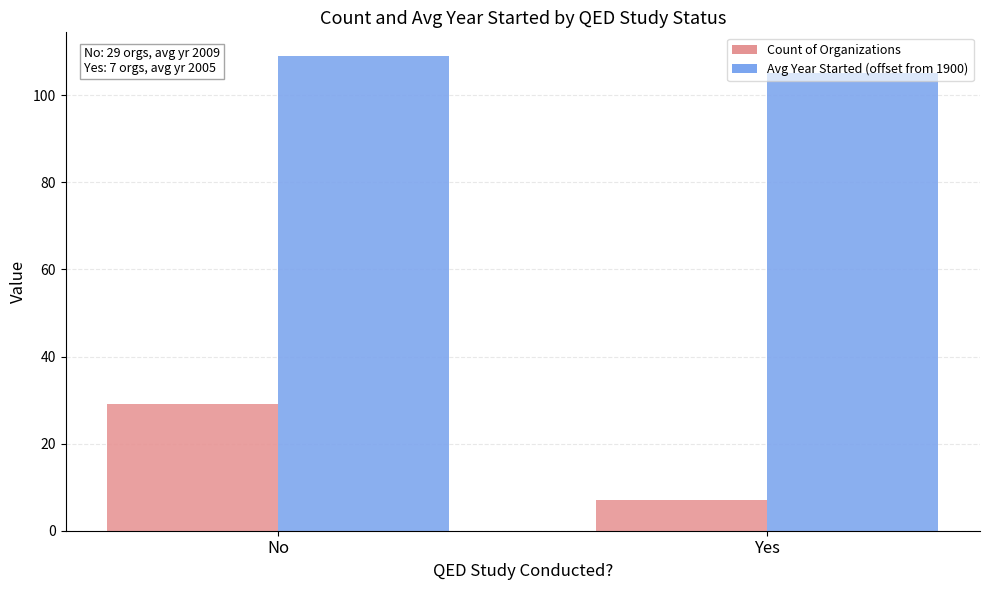

Are the bars grouped side by side (vs. stacked)?

Yes